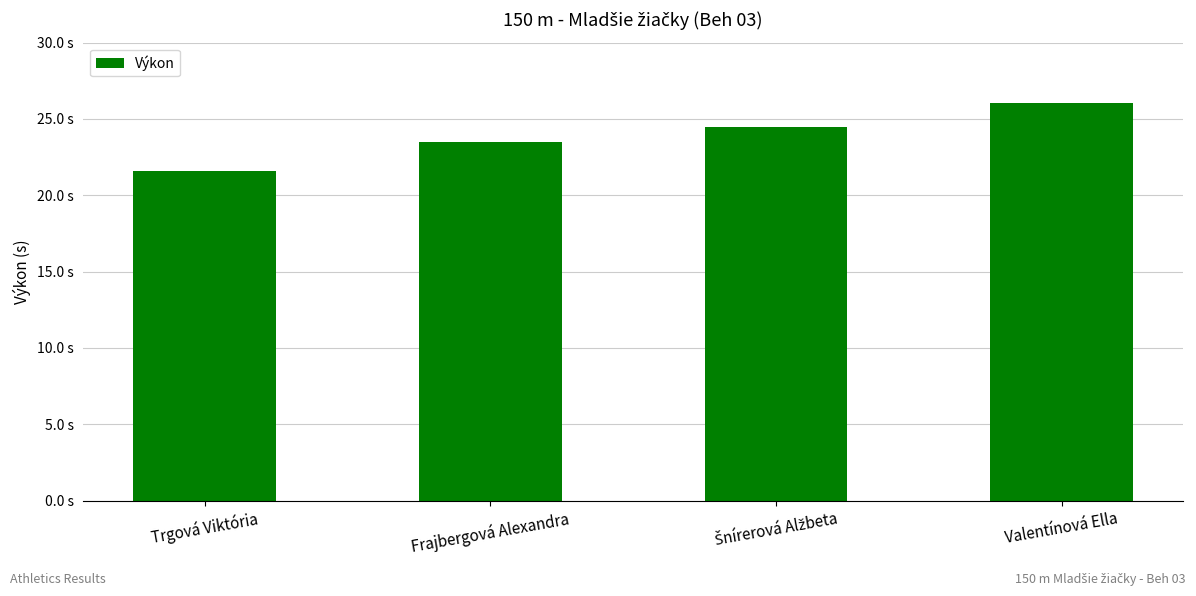

What is the label of the 1st bar from the left?

Trgová Viktória